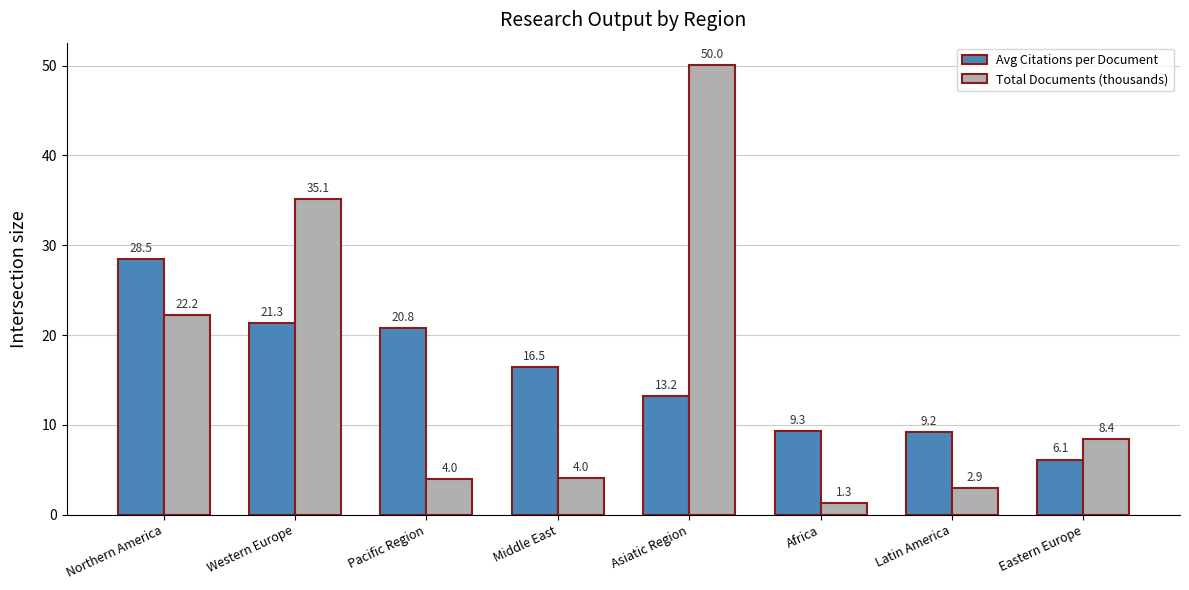

How many data points in Avg Citations per Document are less than 16?

4